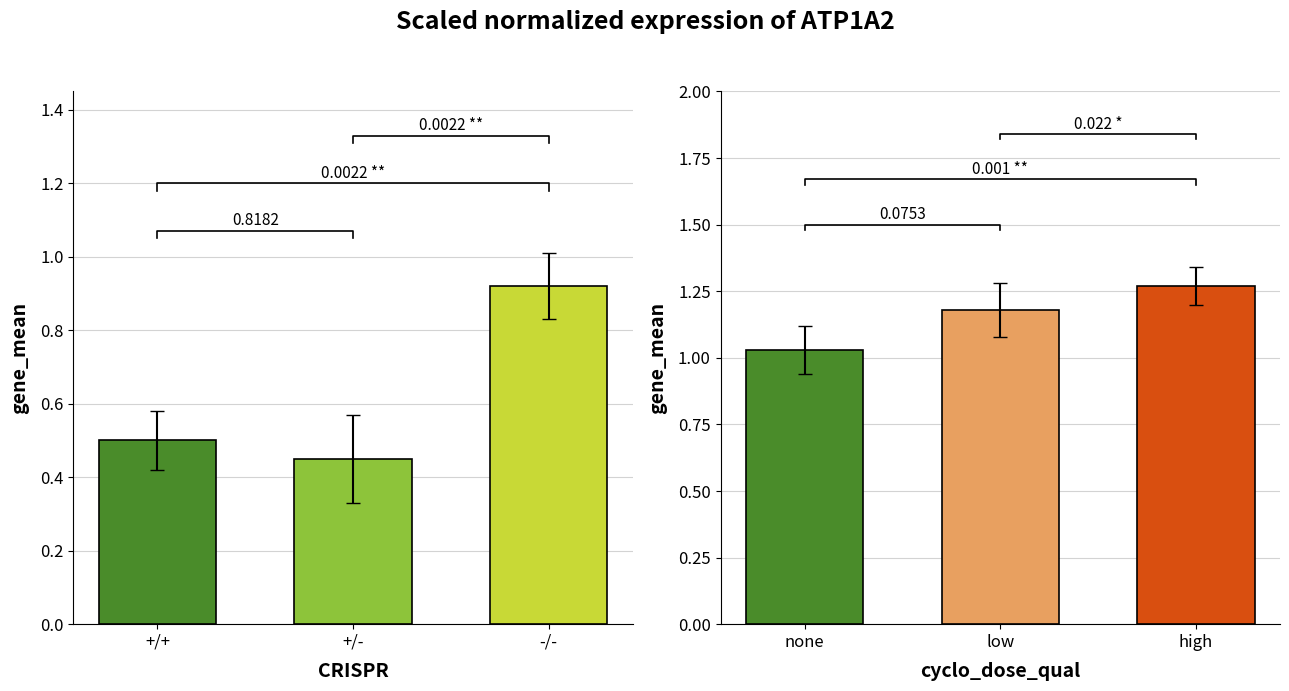

How many bars are there in total?

6